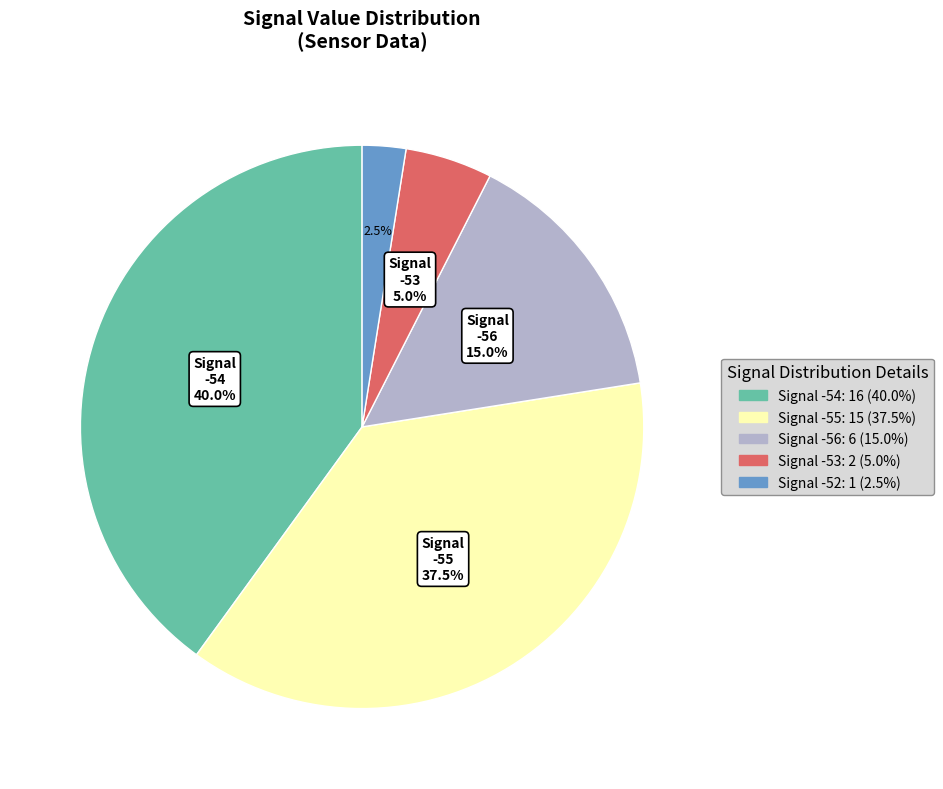

How many slices are in this pie chart?

5